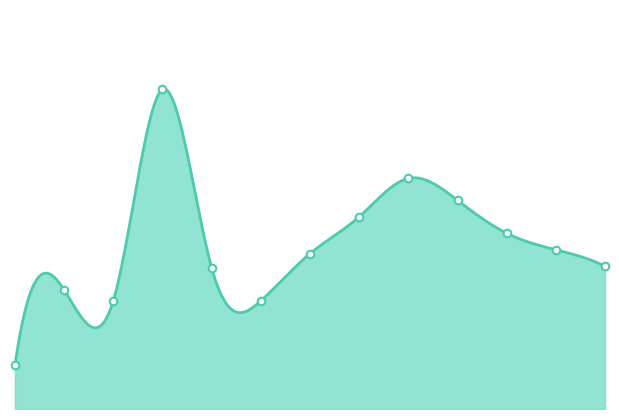

Between 4 and 0, which is larger?

4